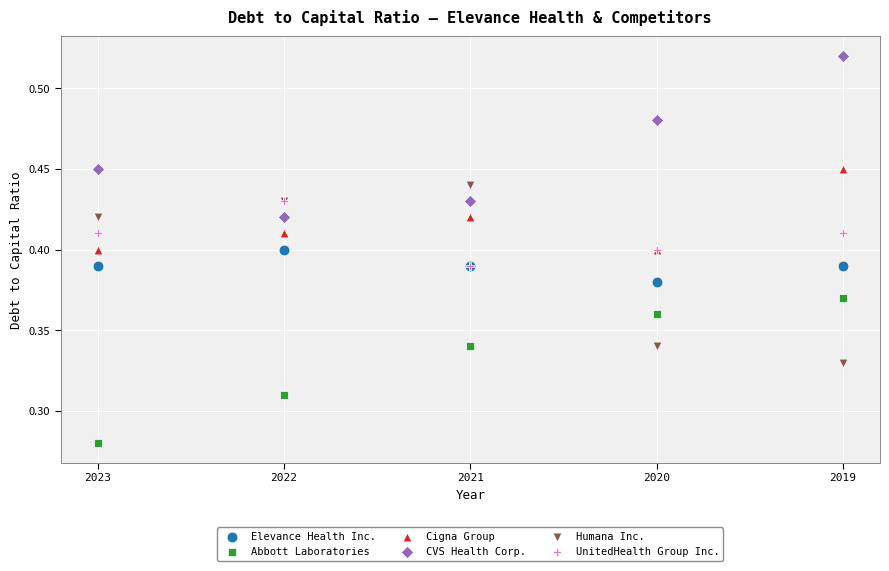

Which series reaches the maximum Y coordinate?

CVS Health Corp.